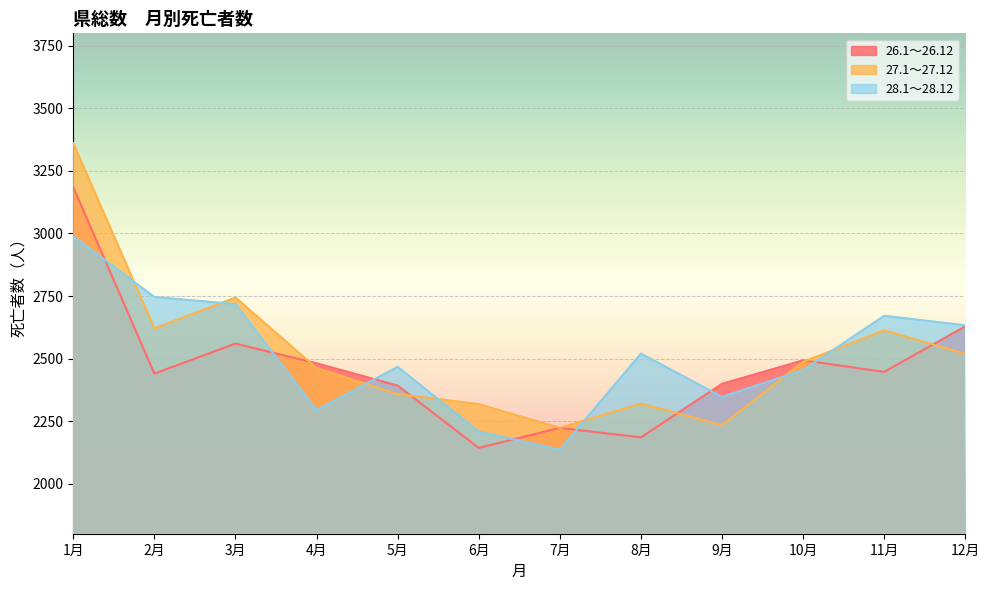

What is the difference between the highest and lowest values at 12月?

114